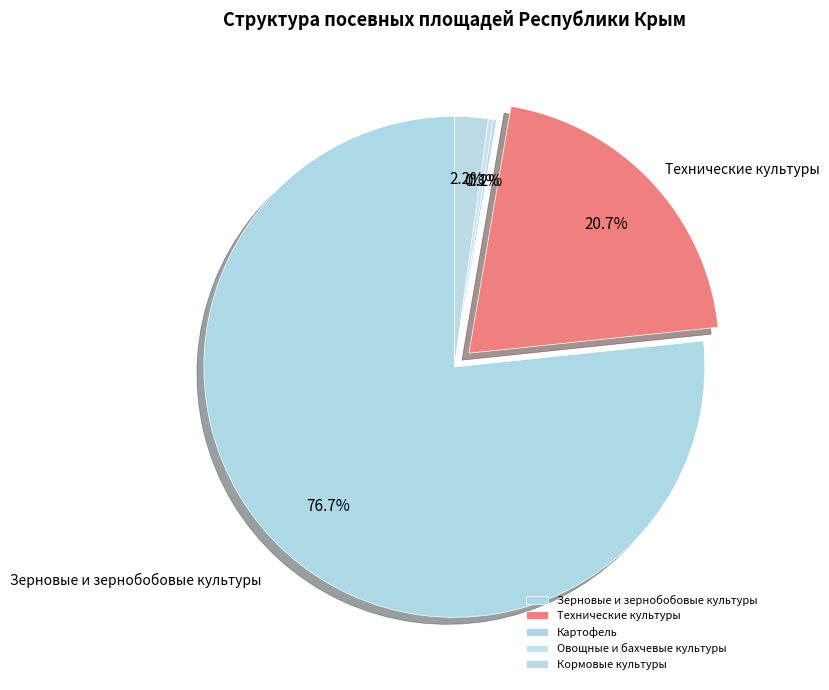

Rank the categories by value from highest to lowest.

Зерновые и зернобобовые культуры, Технические культуры, Кормовые культуры, Овощные и бахчевые культуры, Картофель